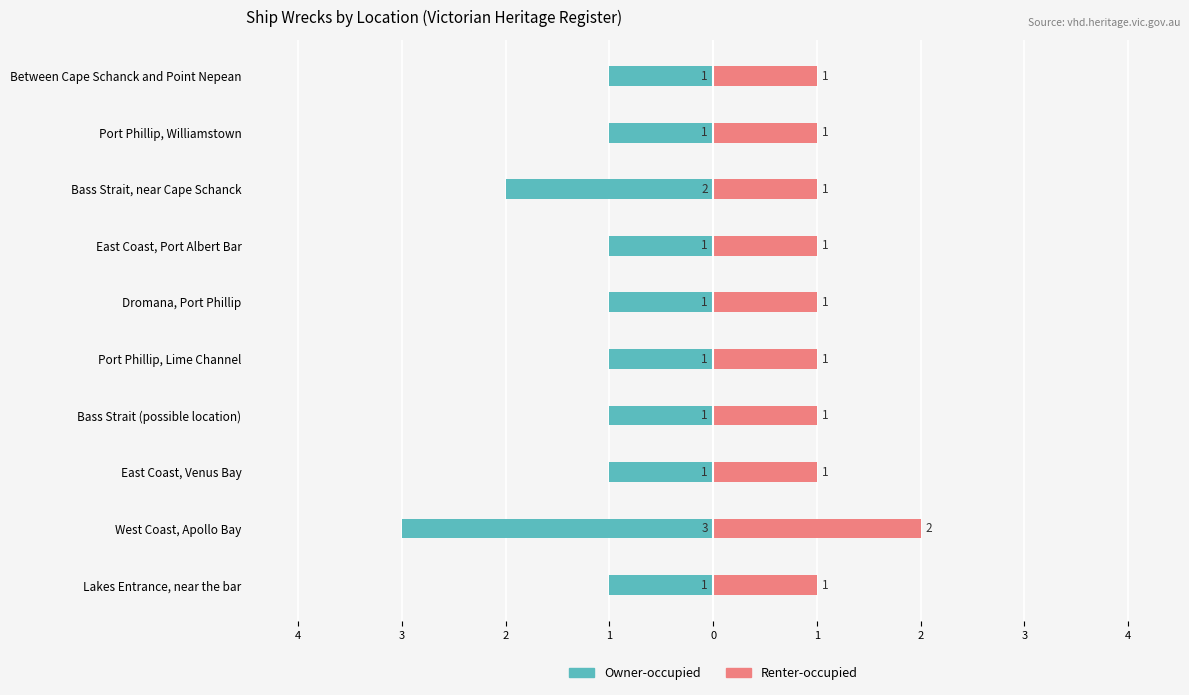

How many distinct data groups are displayed?

2